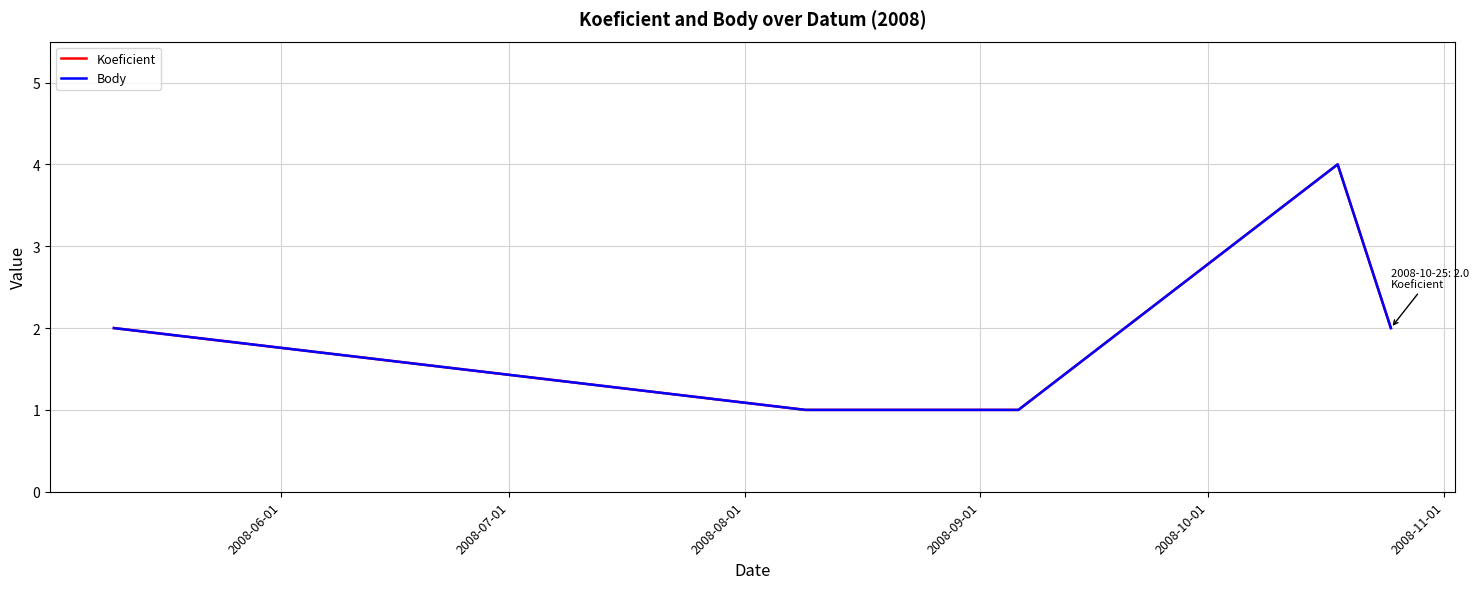

Does the chart have visible grid lines?

Yes